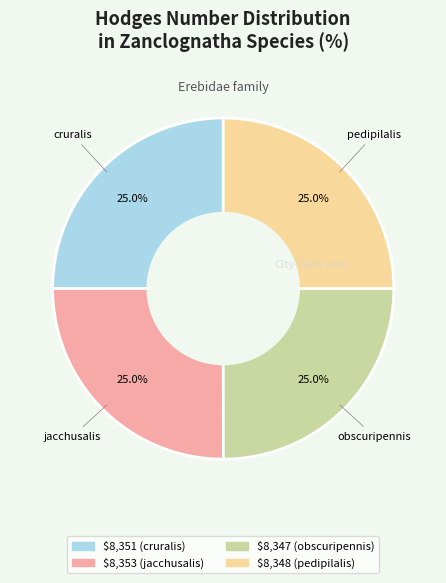

How many slices are in this pie chart?

4